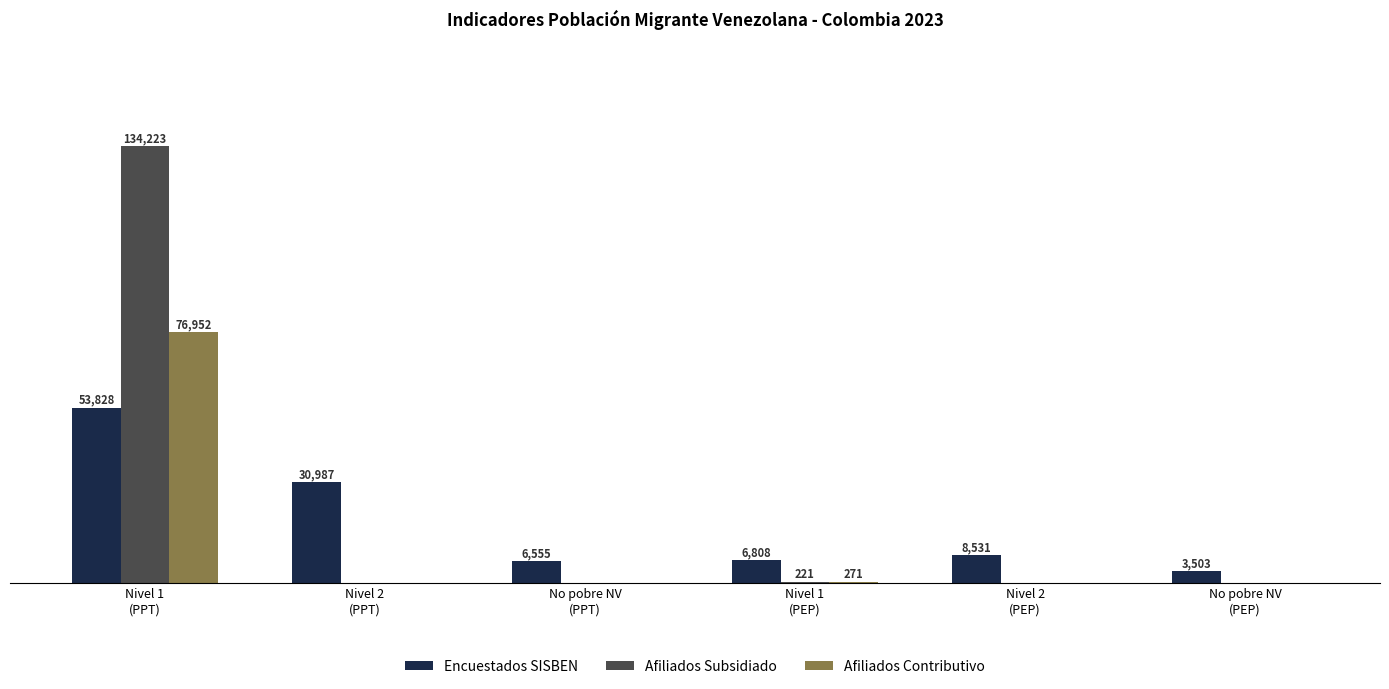

Which series has the largest total across all categories?

Afiliados Subsidiado